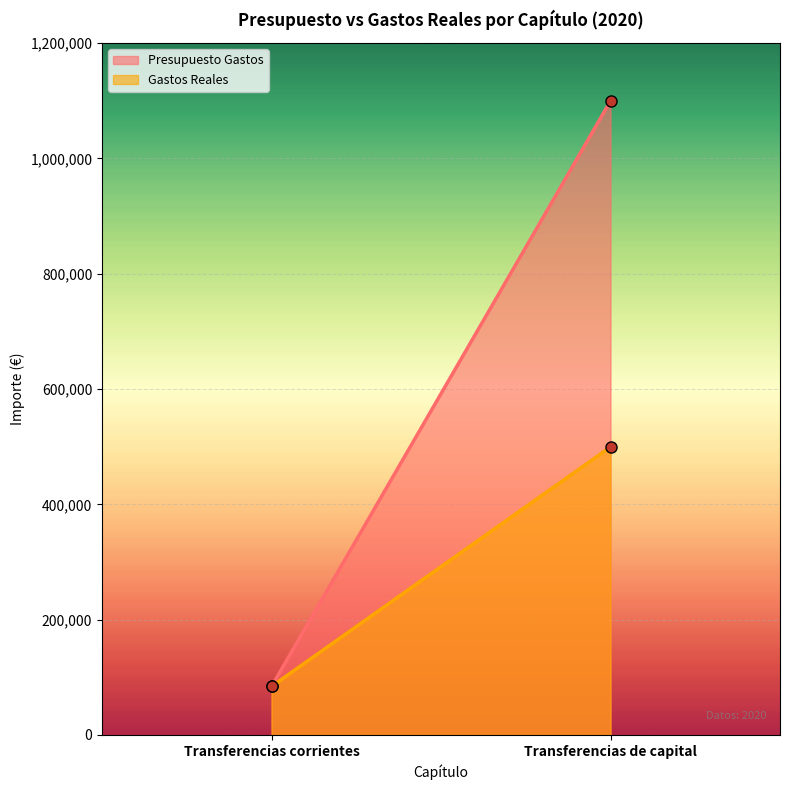

Rank the series by their average value, from highest to lowest.

Presupuesto Gastos, Gastos Reales